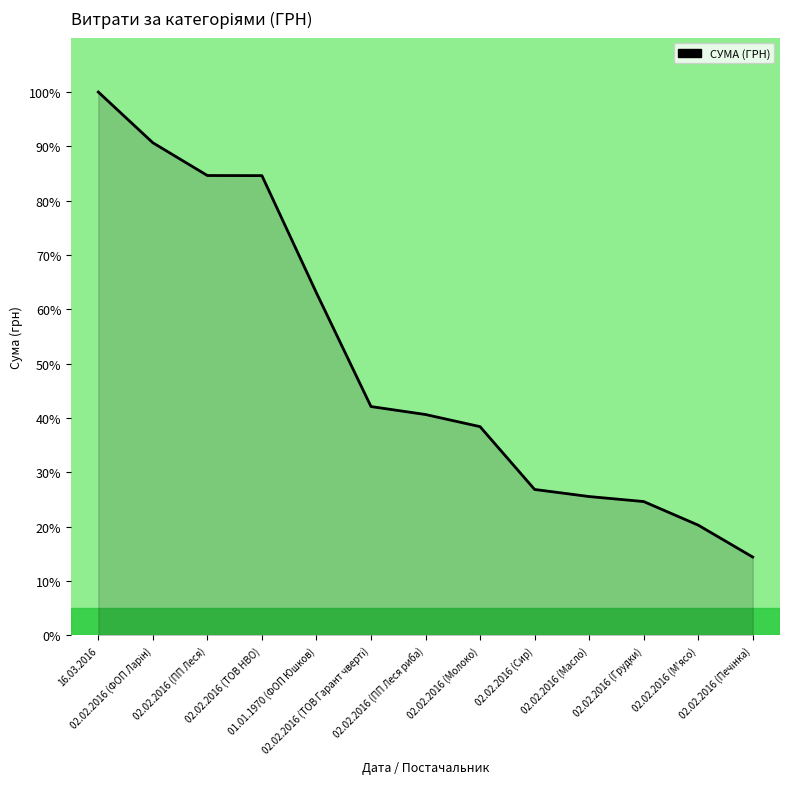

The chart shows a value of 26.9 at 02.02.2016 (Сир). True or false?

True